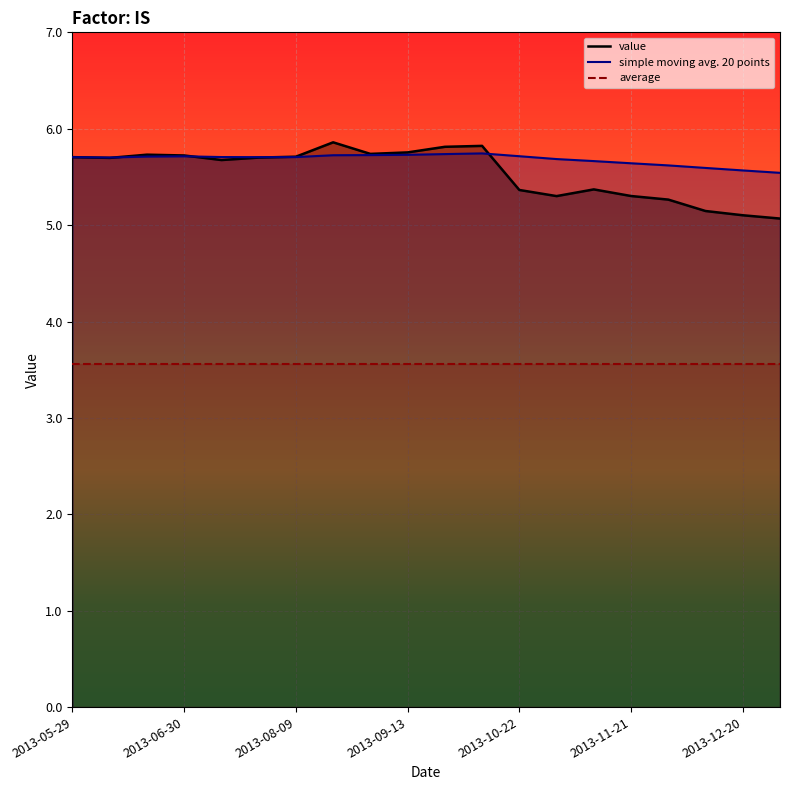

At which label is simple moving avg. 20 points closest to 5?

2013-12-24